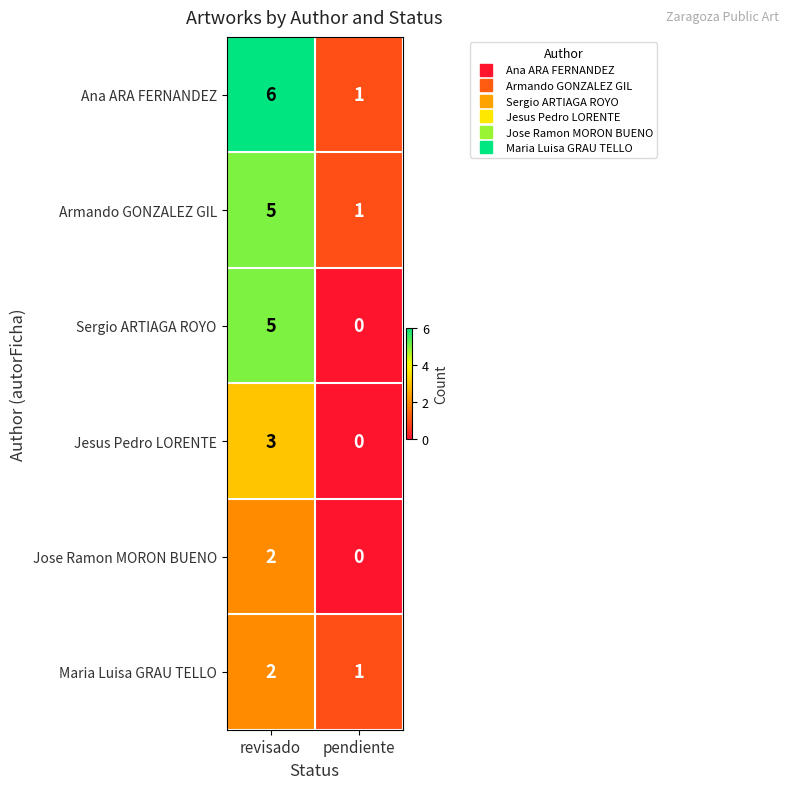

What is the total value across all series at pendiente?

3